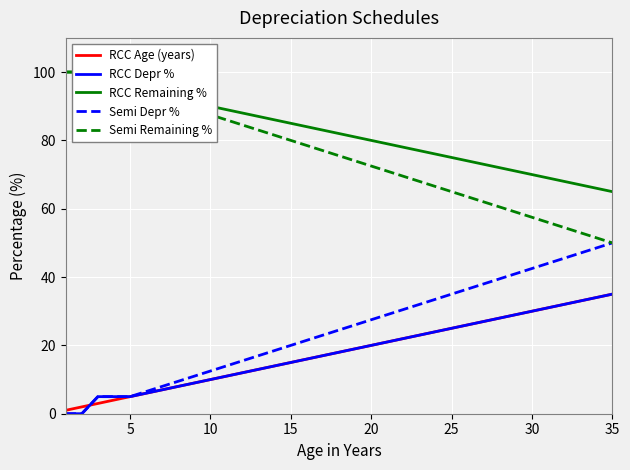

True or false: RCC Age (years) has a value of 15.0 at 15.

True